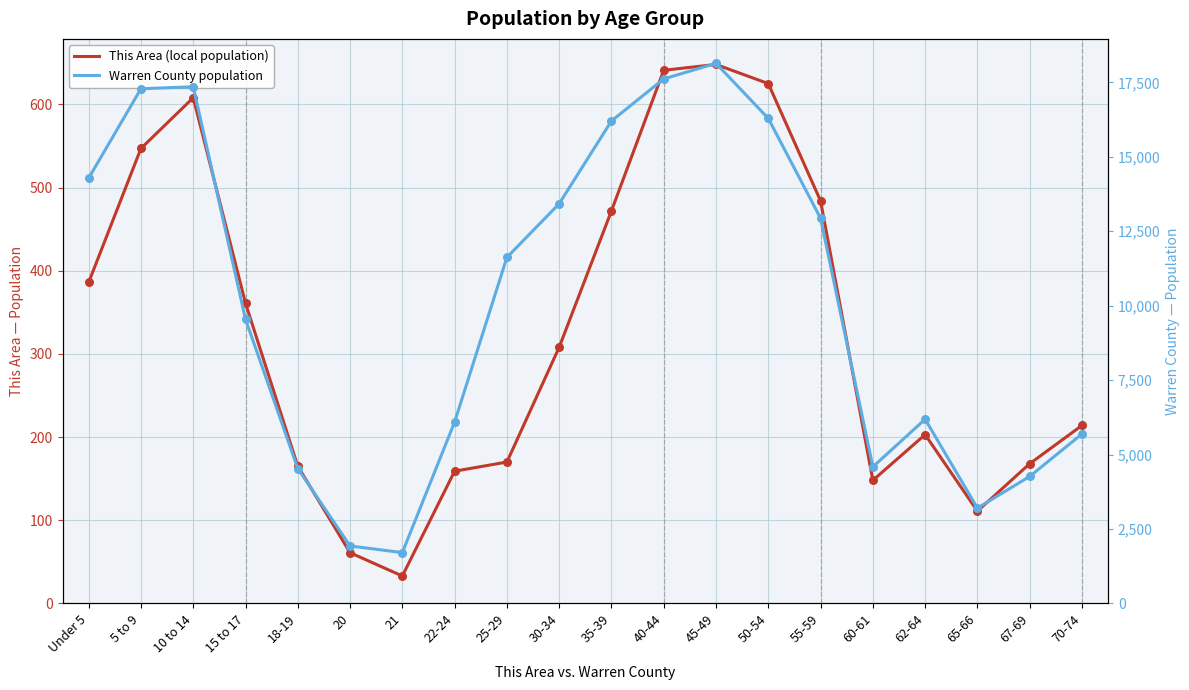

Is the value of This Area (local population) at 30-34 greater than the value of Warren County population at 62-64?

No